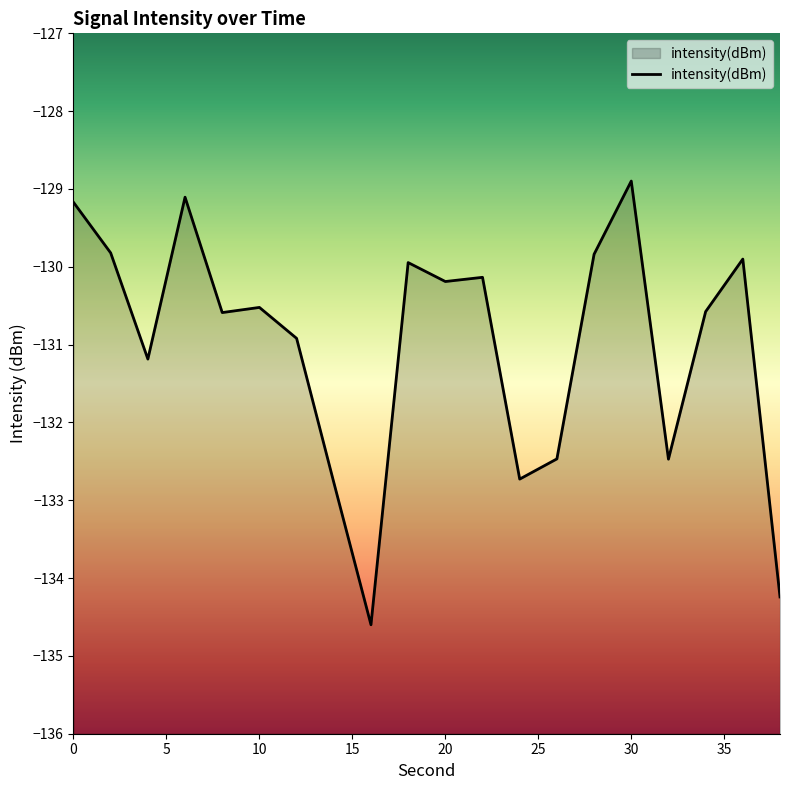

What is the change in value from 4 to 36?

+1.3